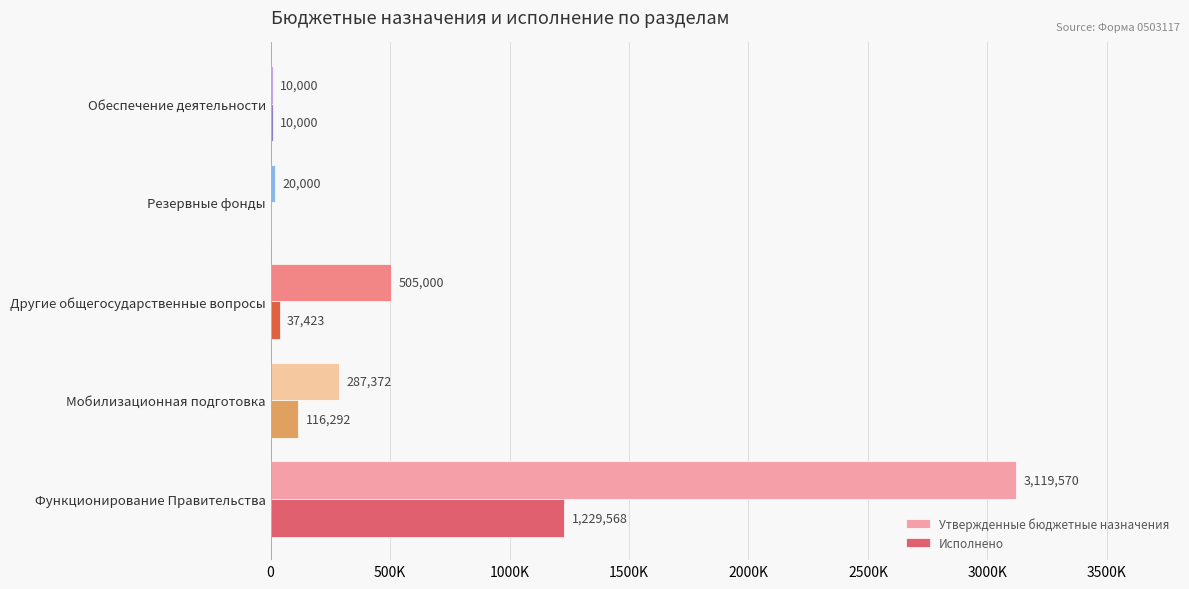

What is the difference between the second highest and second lowest values in the Исполнено series?

106292.4